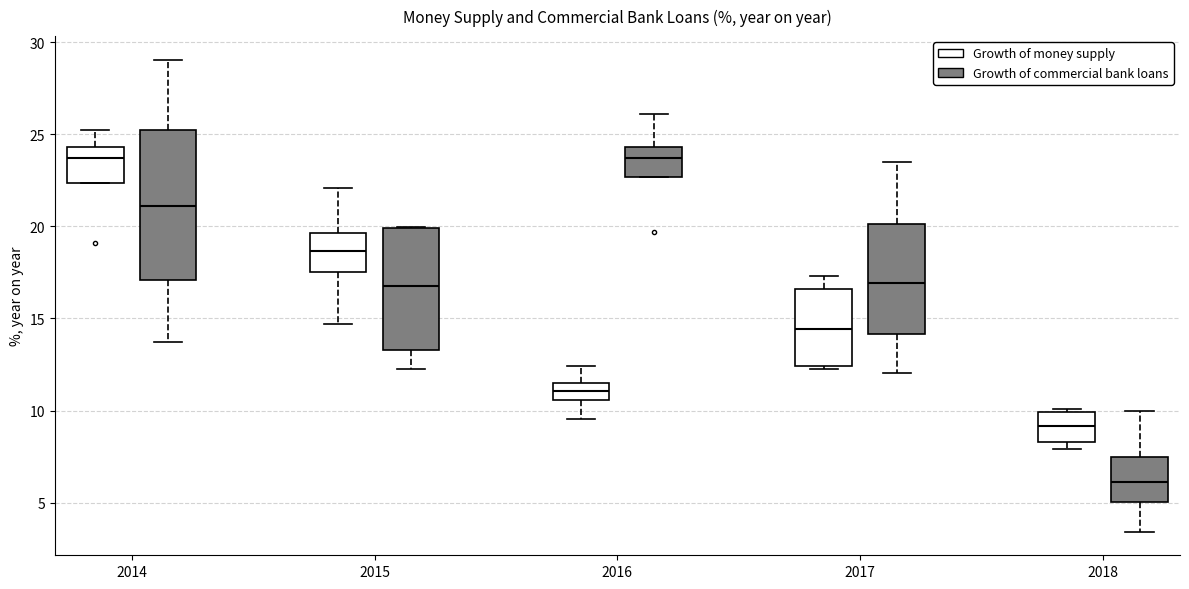

Comparing the boxes themselves (not the whiskers), which one is the tallest?

2014 (Growth of commercial bank loans)